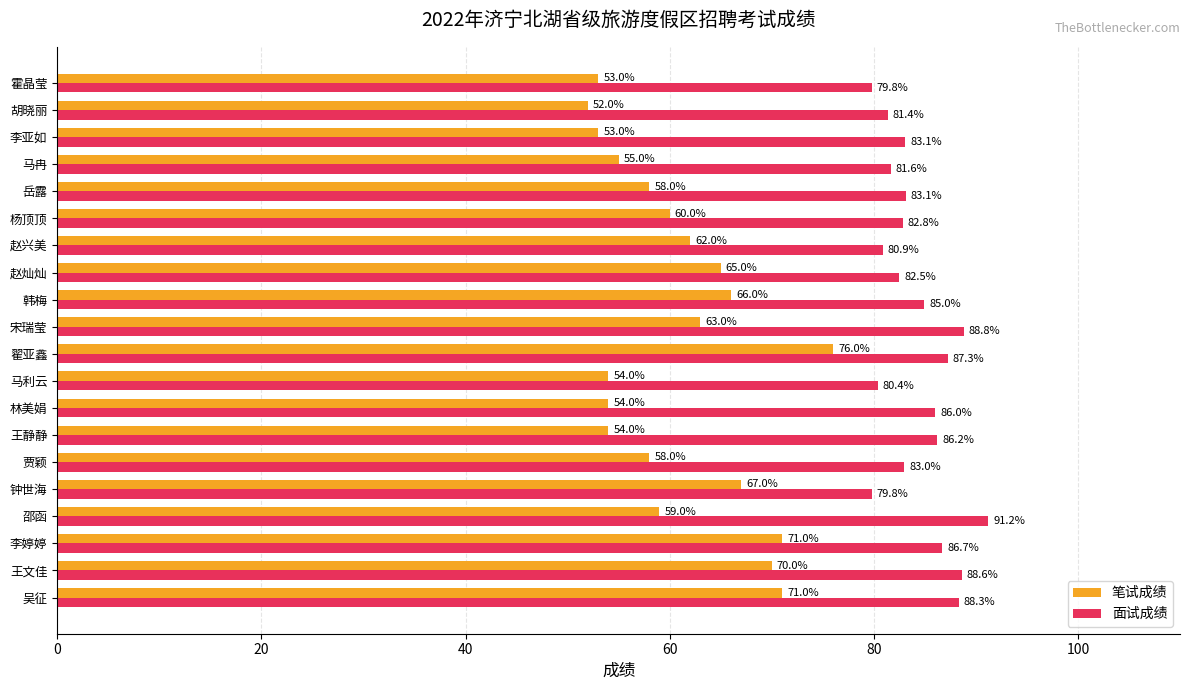

Which series changed the most between 宋瑞莹 and 岳露?

面试成绩